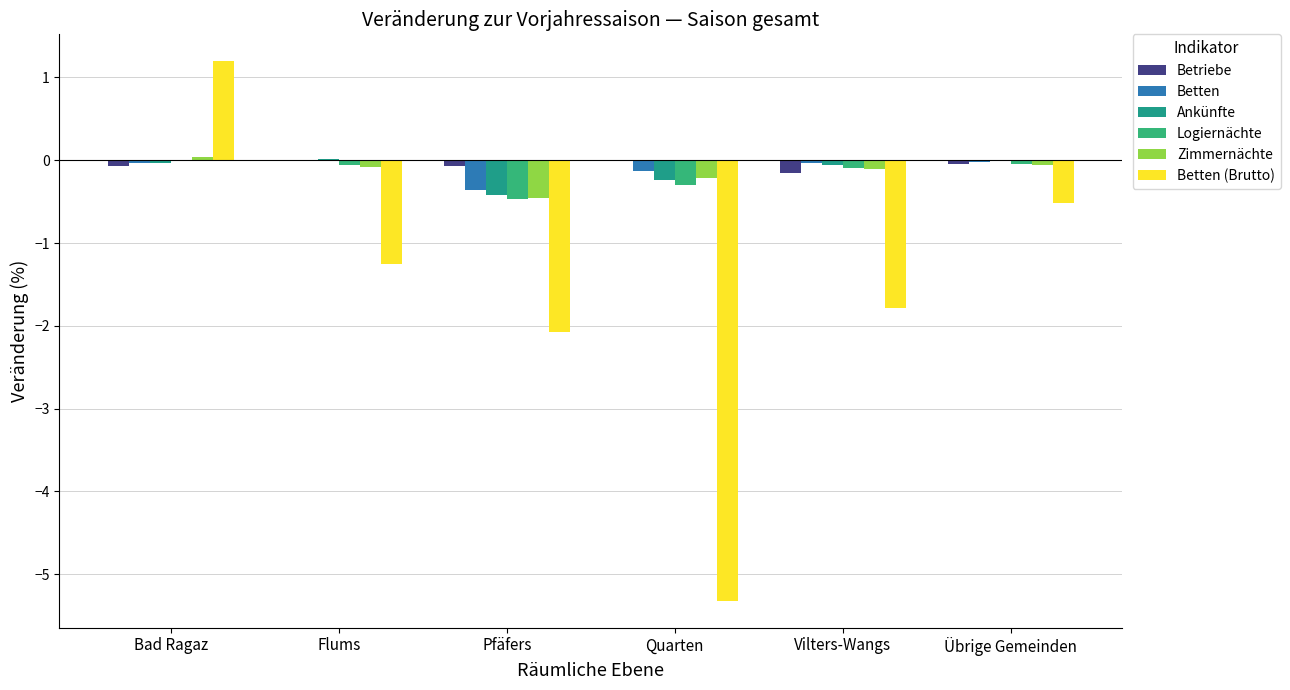

At which category is the sum across all series the highest?

Bad Ragaz